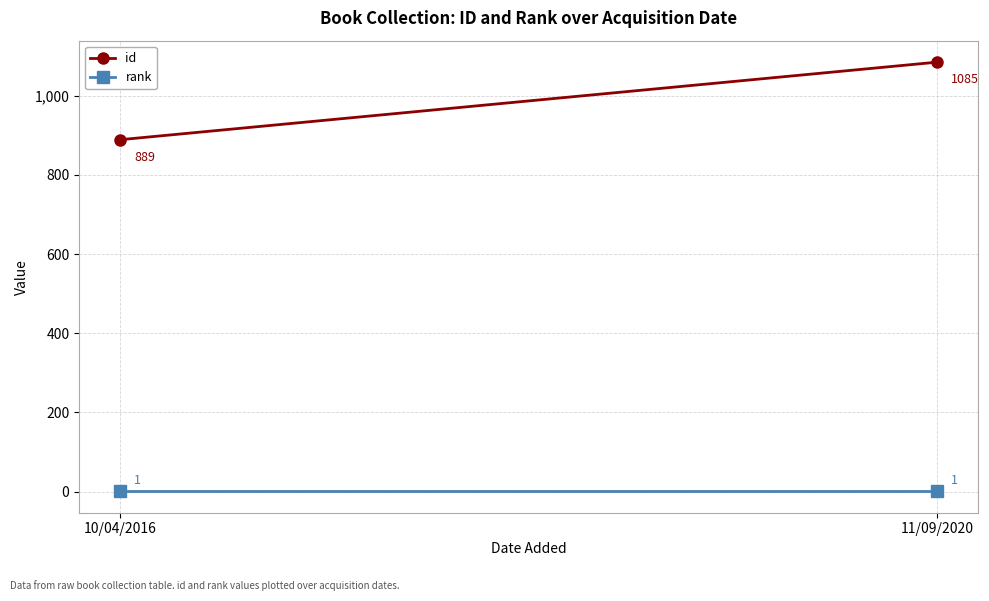

At which category is the sum across all series the highest?

11/09/2020